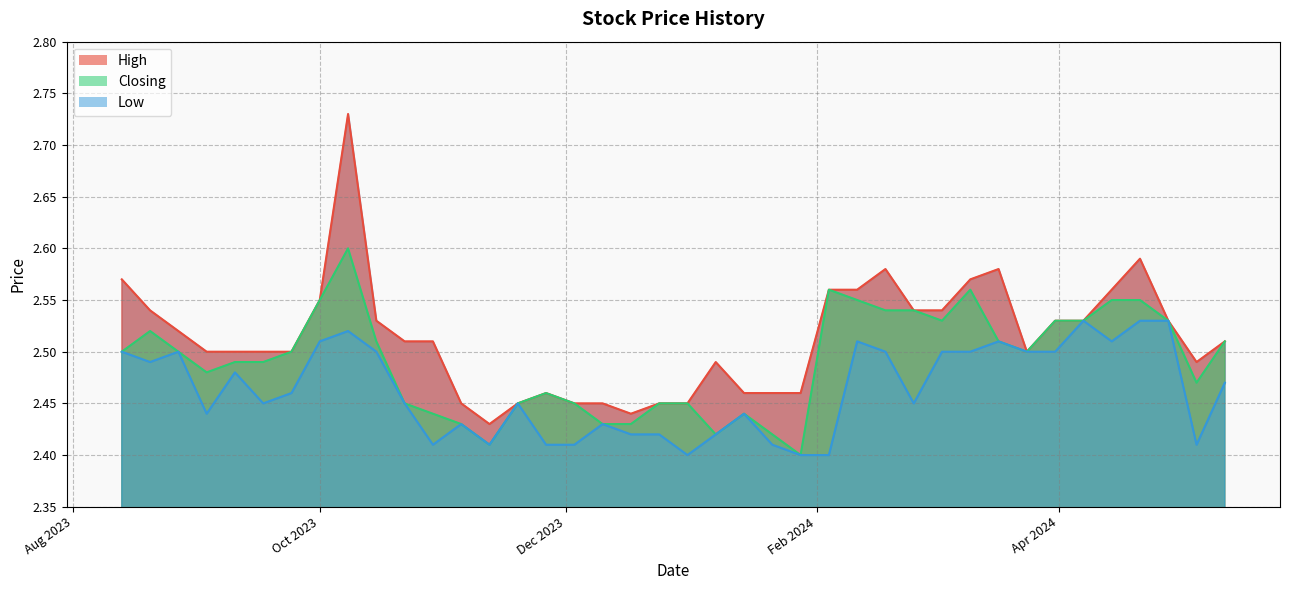

True or false: Low and Closing intersect in this chart.

False